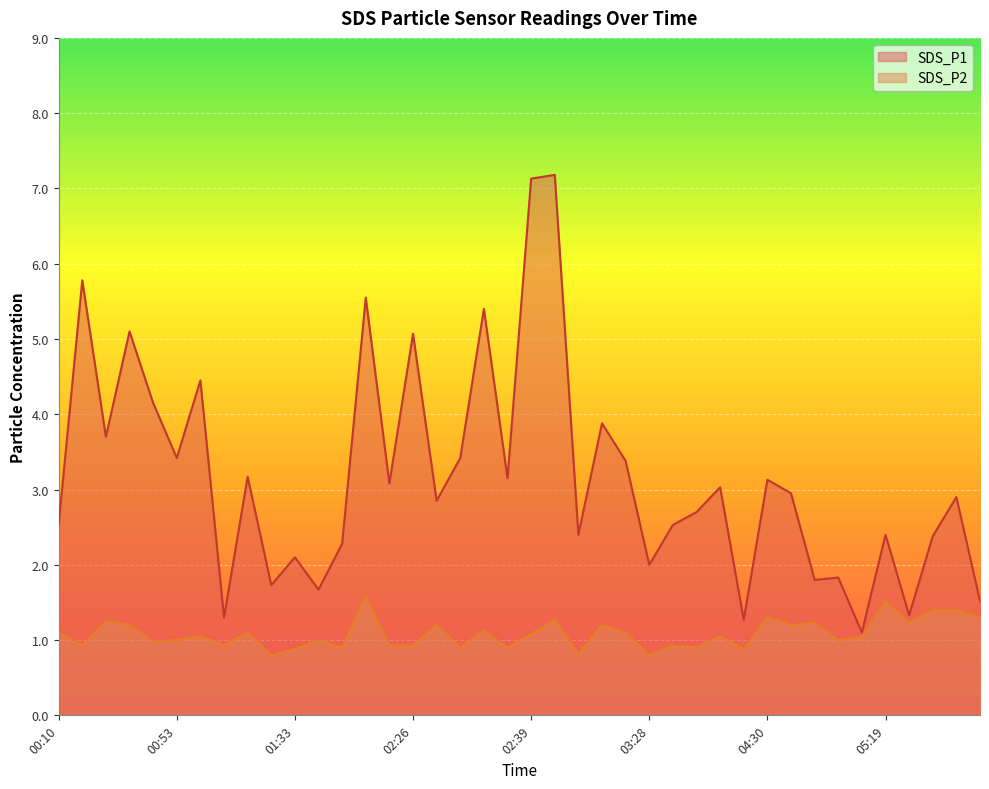

What is the difference between the second highest and second lowest values in the SDS_P1 series?

5.9